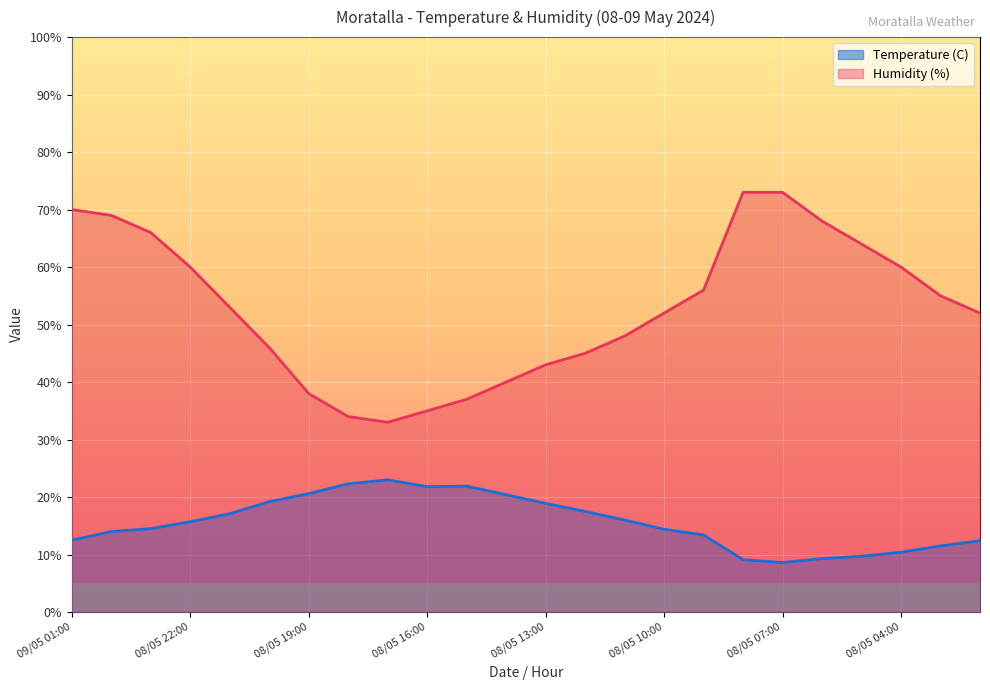

Which series has the largest total across all categories?

Humidity (%)